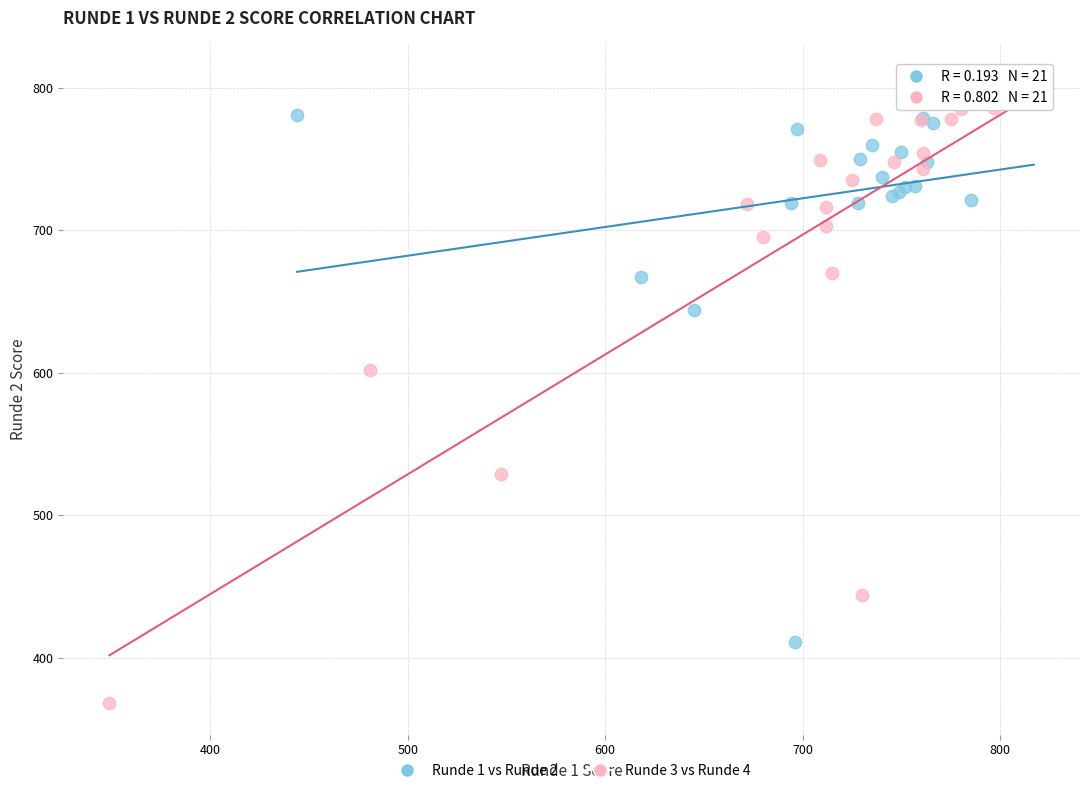

What are all the series names shown in the legend?

Runde 1 vs Runde 2, Runde 3 vs Runde 4